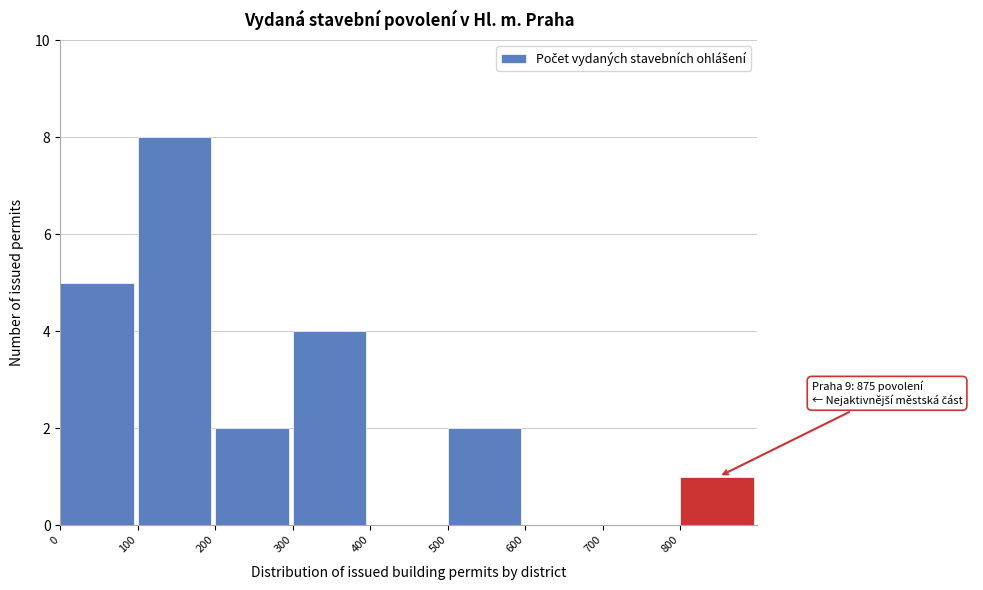

Which range on the x-axis has the tallest bar?

100 to 200